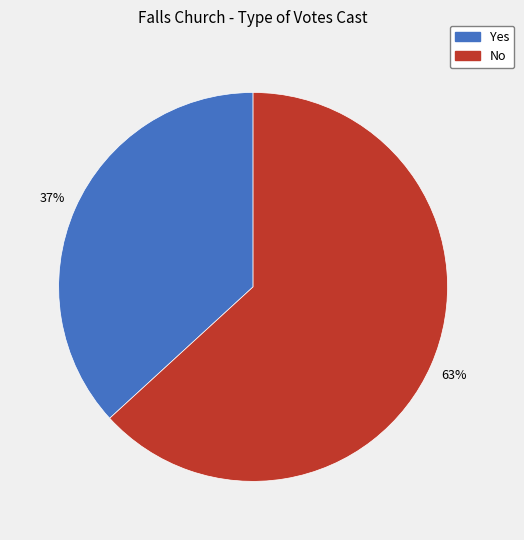

What is the smallest slice in the pie chart?

Yes